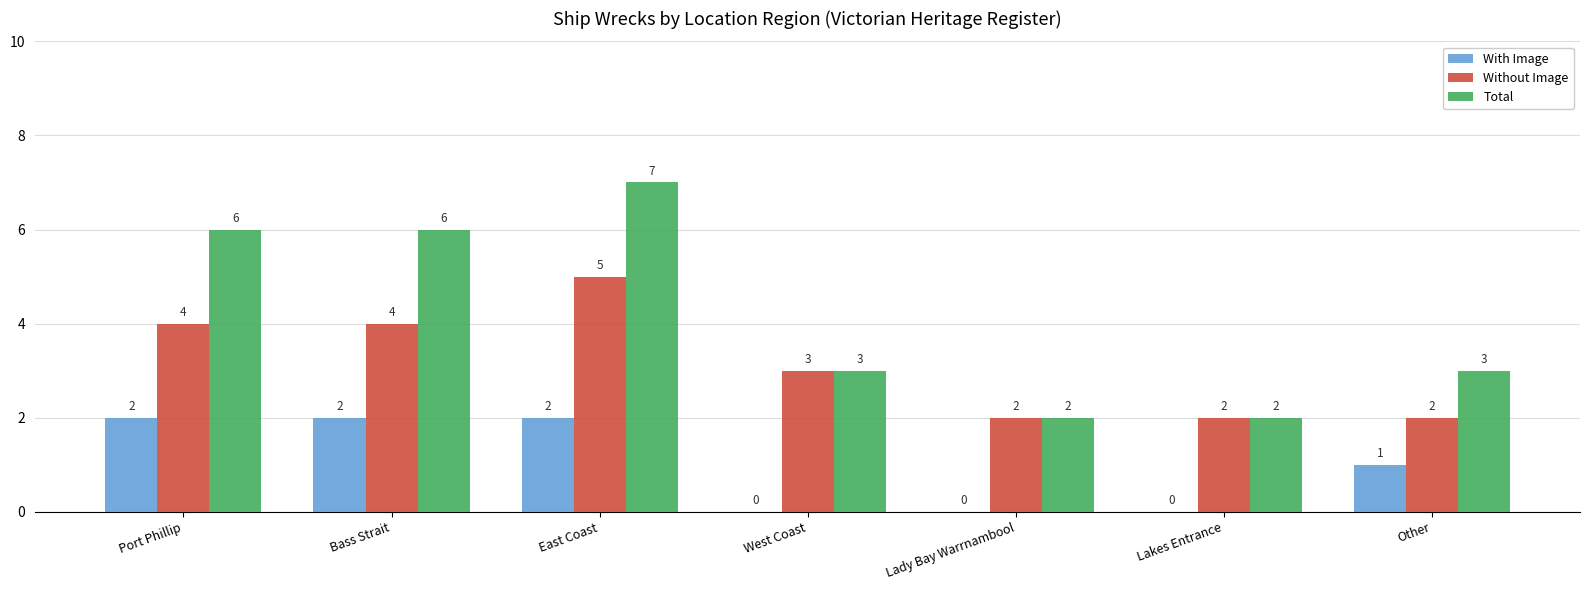

Is it true that With Image equals 0 at Lady Bay Warrnambool?

True